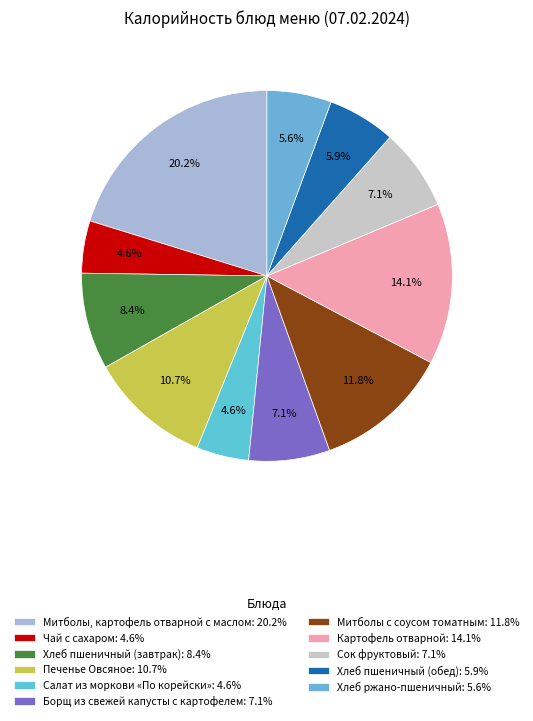

Count the number of slices in the pie.

11